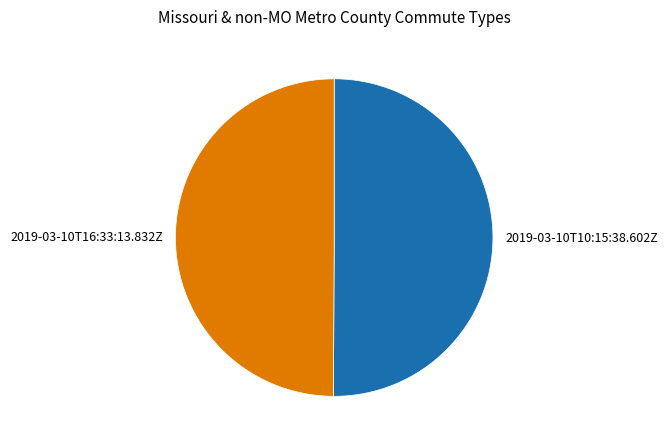

How many slices are in this pie chart?

2